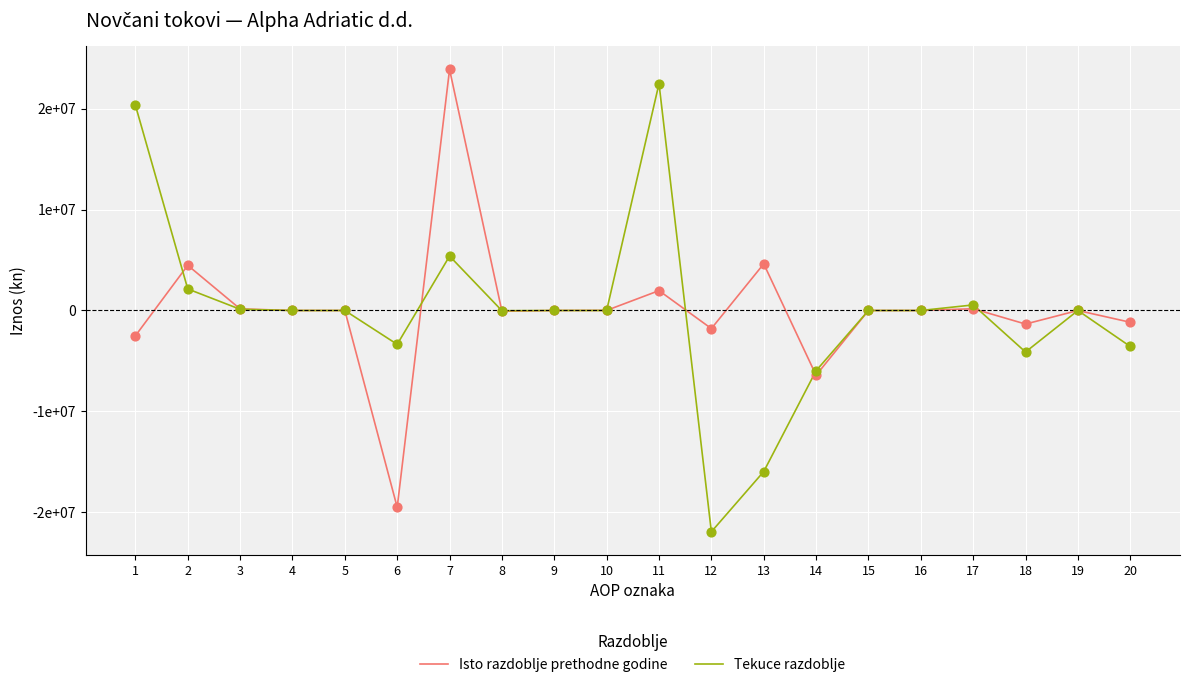

Is the value of Isto razdoblje prethodne godine at 9 greater than the value of Tekuce razdoblje at 4?

No